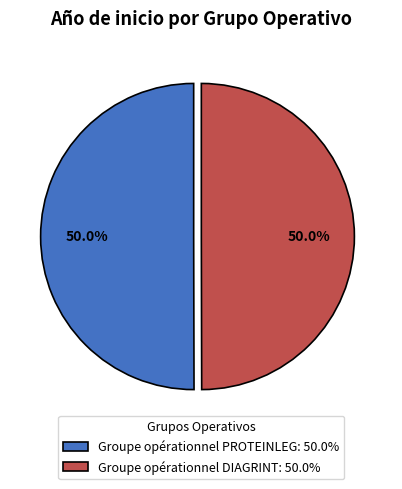

How many segments does this pie chart have?

2